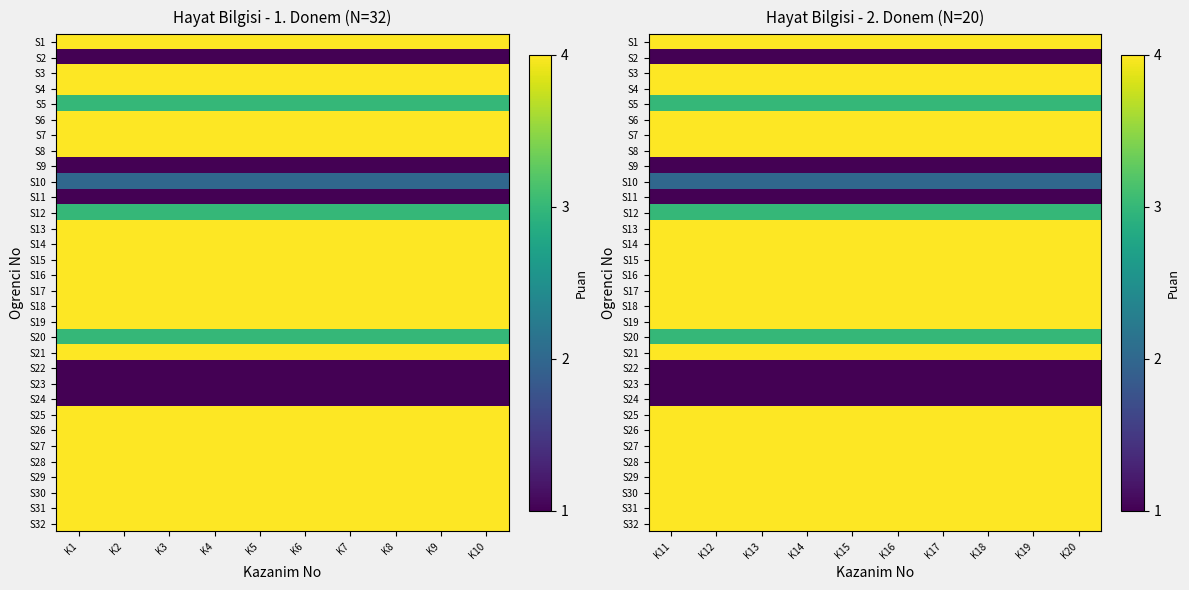

Between K4 and K3, which is larger?

K4